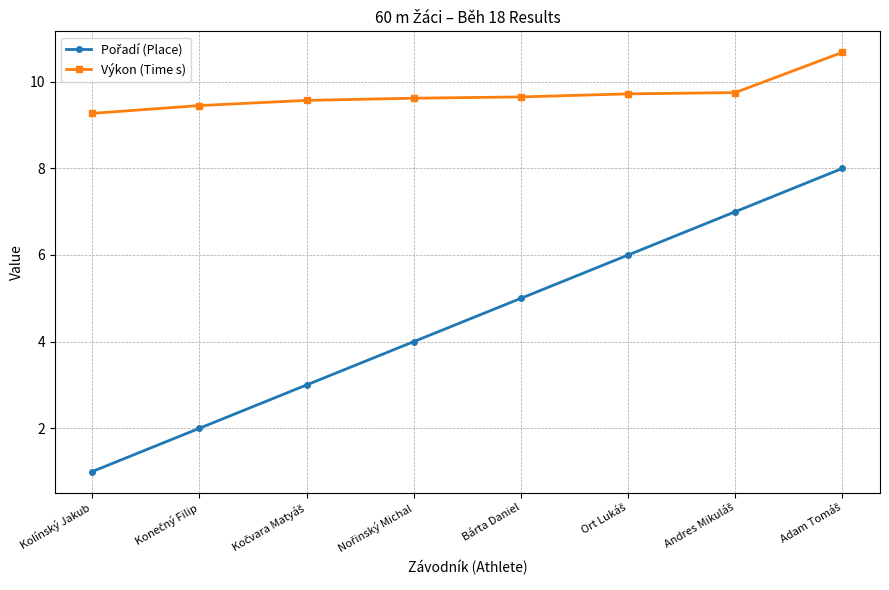

What is the maximum value shown in the chart?

10.7